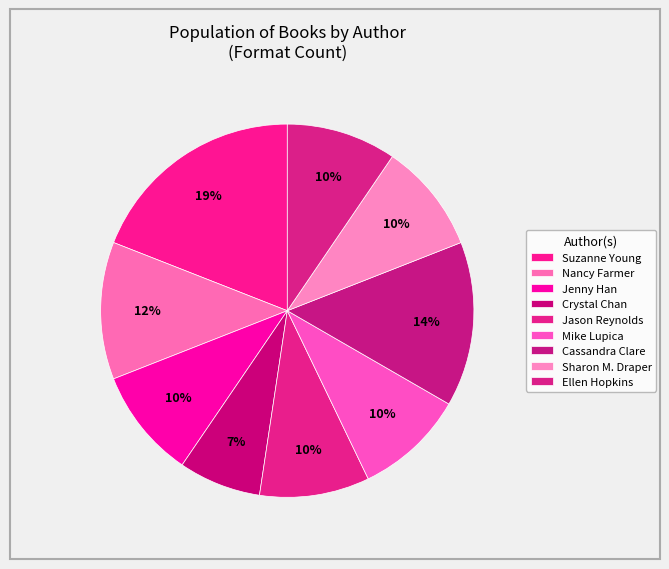

How many segments does this pie chart have?

9